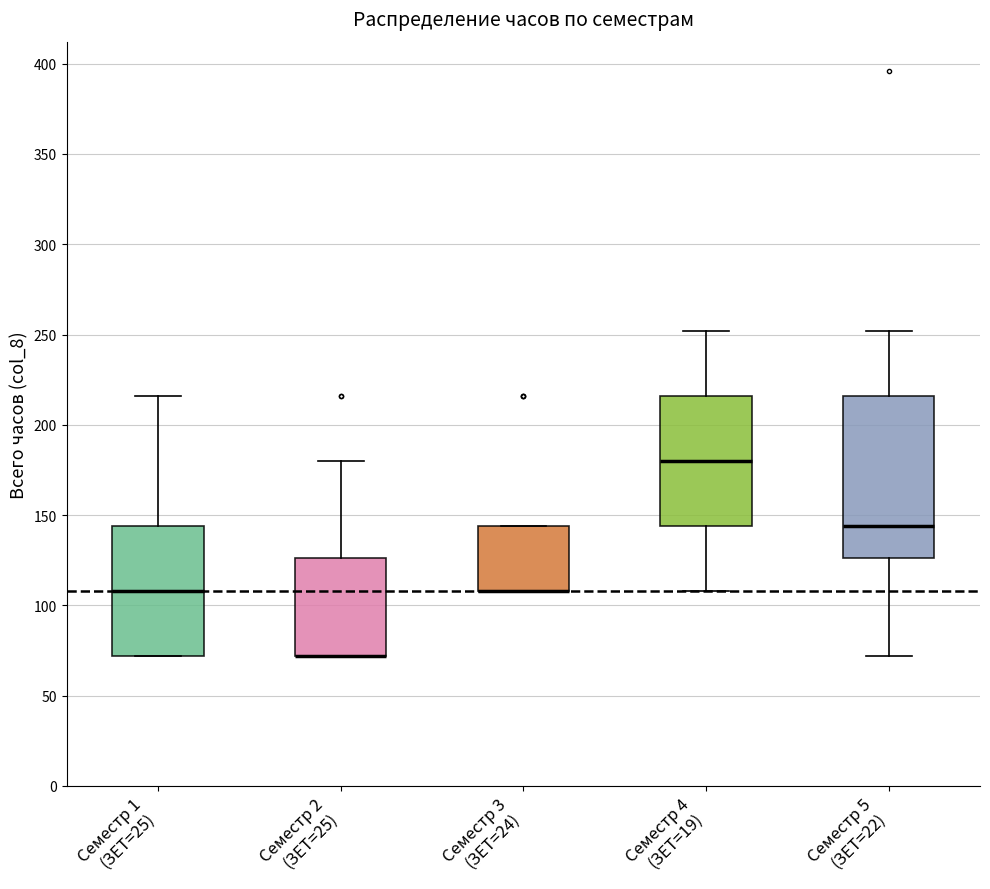

Reading left to right, transcribe this box plot: for each box, give where its median line is, the range the box spans, and where its two whiskers end, as read against the y-axis. The values are not printed on the chart, so give them approximately, as read against the axis.

Семестр 1 (ЗЕТ=25): median 110, box 70 to 145, whiskers 70 to 215
Семестр 2 (ЗЕТ=25): median 70 (drawn on the box's lower edge), box 70 to 125, whiskers 70 to 180
Семестр 3 (ЗЕТ=24): median 110 (drawn on the box's lower edge), box 110 to 145, whiskers 110 to 145
Семестр 4 (ЗЕТ=19): median 180, box 145 to 215, whiskers 110 to 250
Семестр 5 (ЗЕТ=22): median 145, box 125 to 215, whiskers 70 to 250